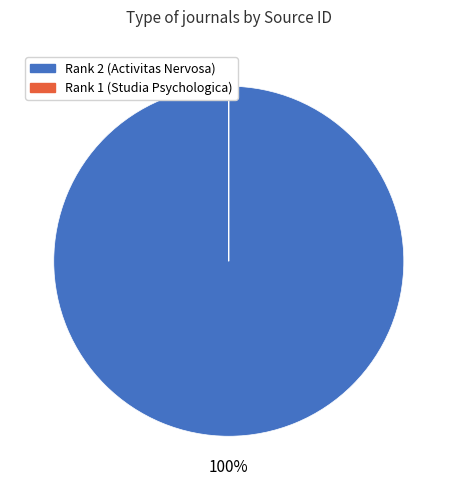

To the nearest percent, what is the difference between the largest and smallest slice percentages?

100%